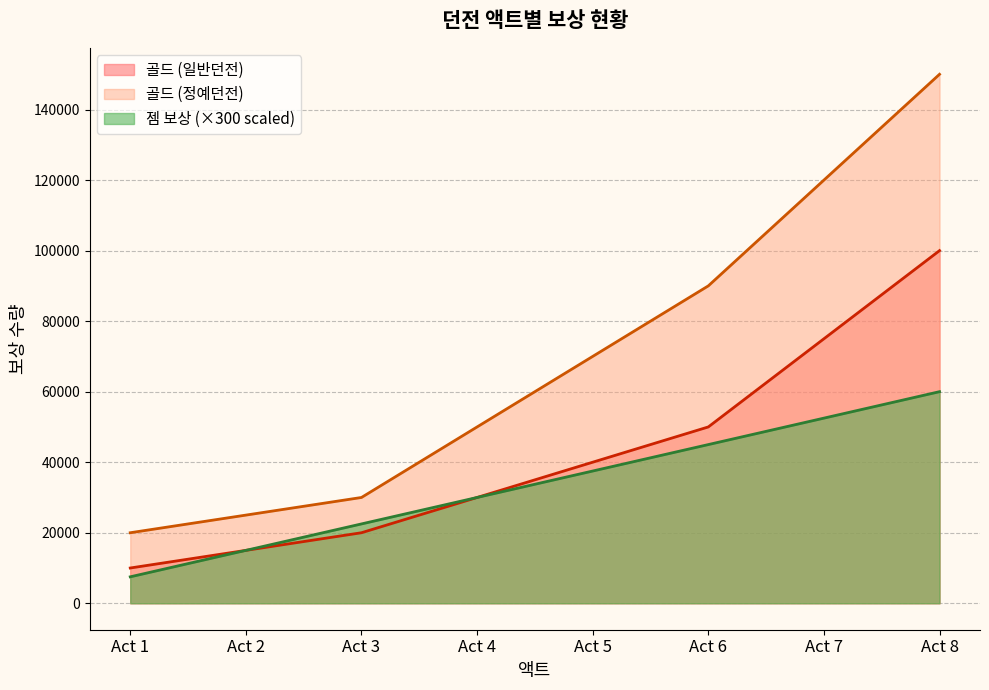

What is the maximum value shown in the chart?

150000